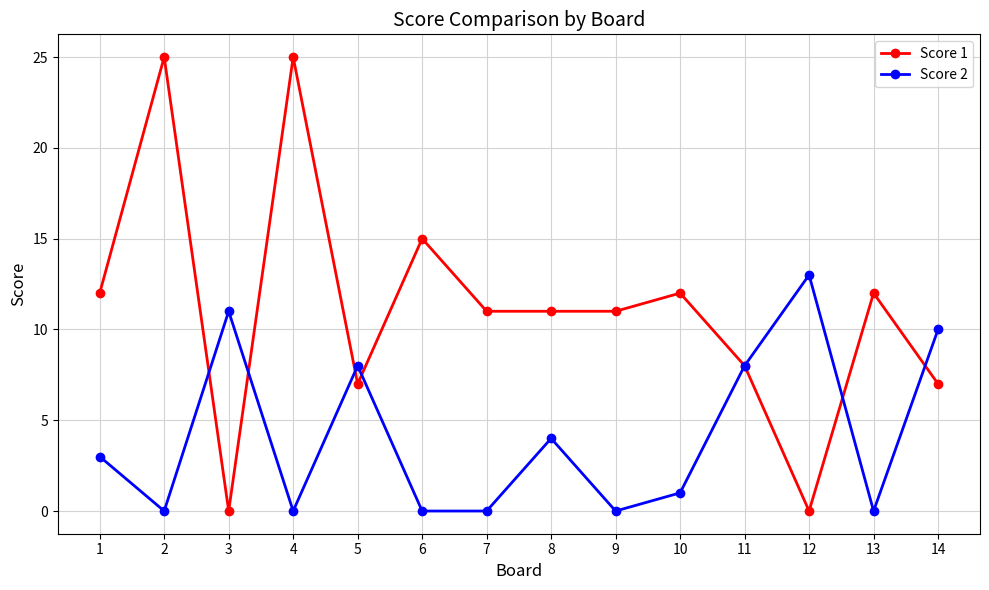

The value of Score 1 at 4 is 25. True or false?

True